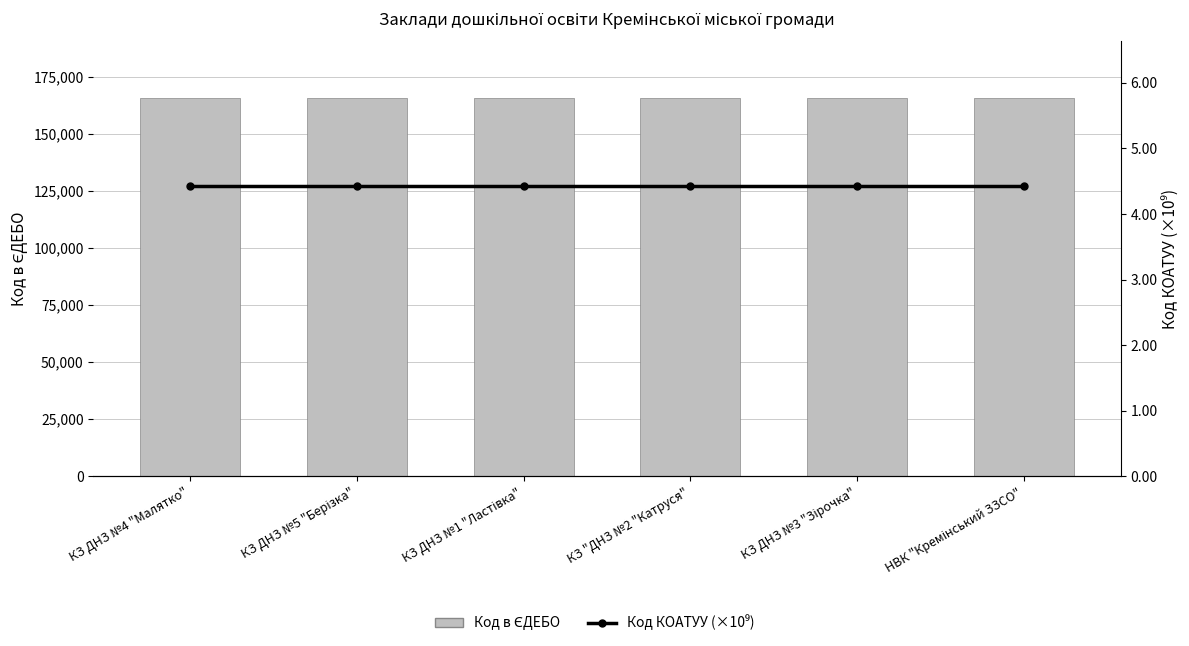

List the series in order of their peak value, lowest first.

Код КОАТУУ (×10⁹), Код в ЄДЕБО